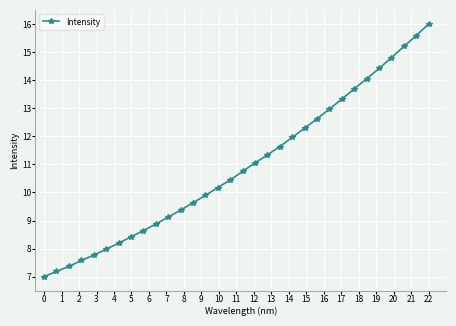

True or false: the data has more than 2 interior local peaks.

False